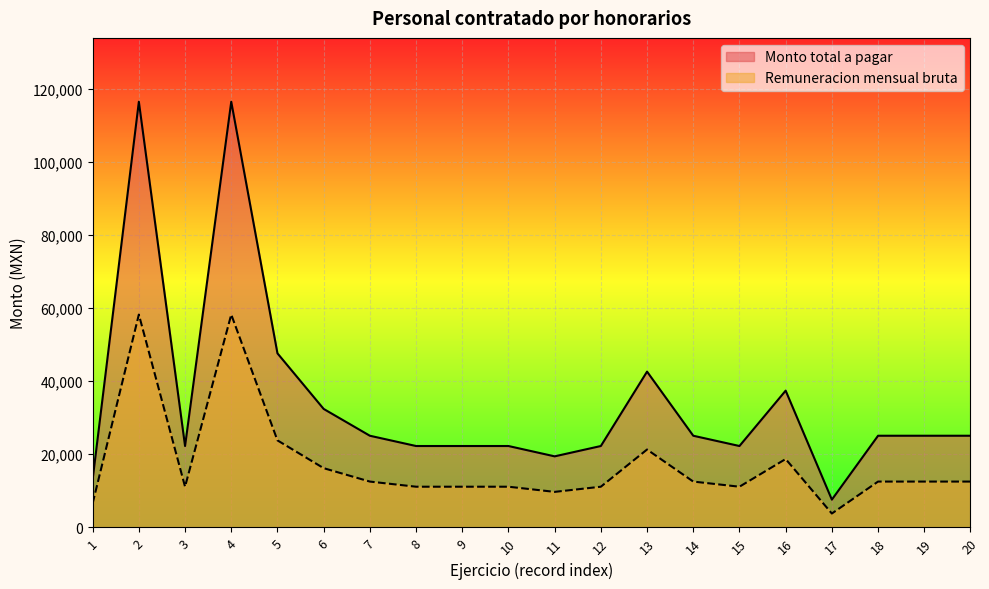

Reading left to right, what are all the values shown in this chart?

Remuneracion mensual bruta: 1=6578	2=58200	3=11129	4=58200	5=23800	6=16200	7=12534	8=11129	9=11129	10=11129	11=9716	12=11129	13=21300	14=12534	15=11129	16=18700	17=3797	18=12534	19=12534	20=12534
Monto total a pagar: 1=13156	2=116400	3=22258	4=116400	5=47600	6=32400	7=25068	8=22258	9=22258	10=22258	11=19432	12=22258	13=42600	14=25068	15=22258	16=37400	17=7594	18=25068	19=25068	20=25068